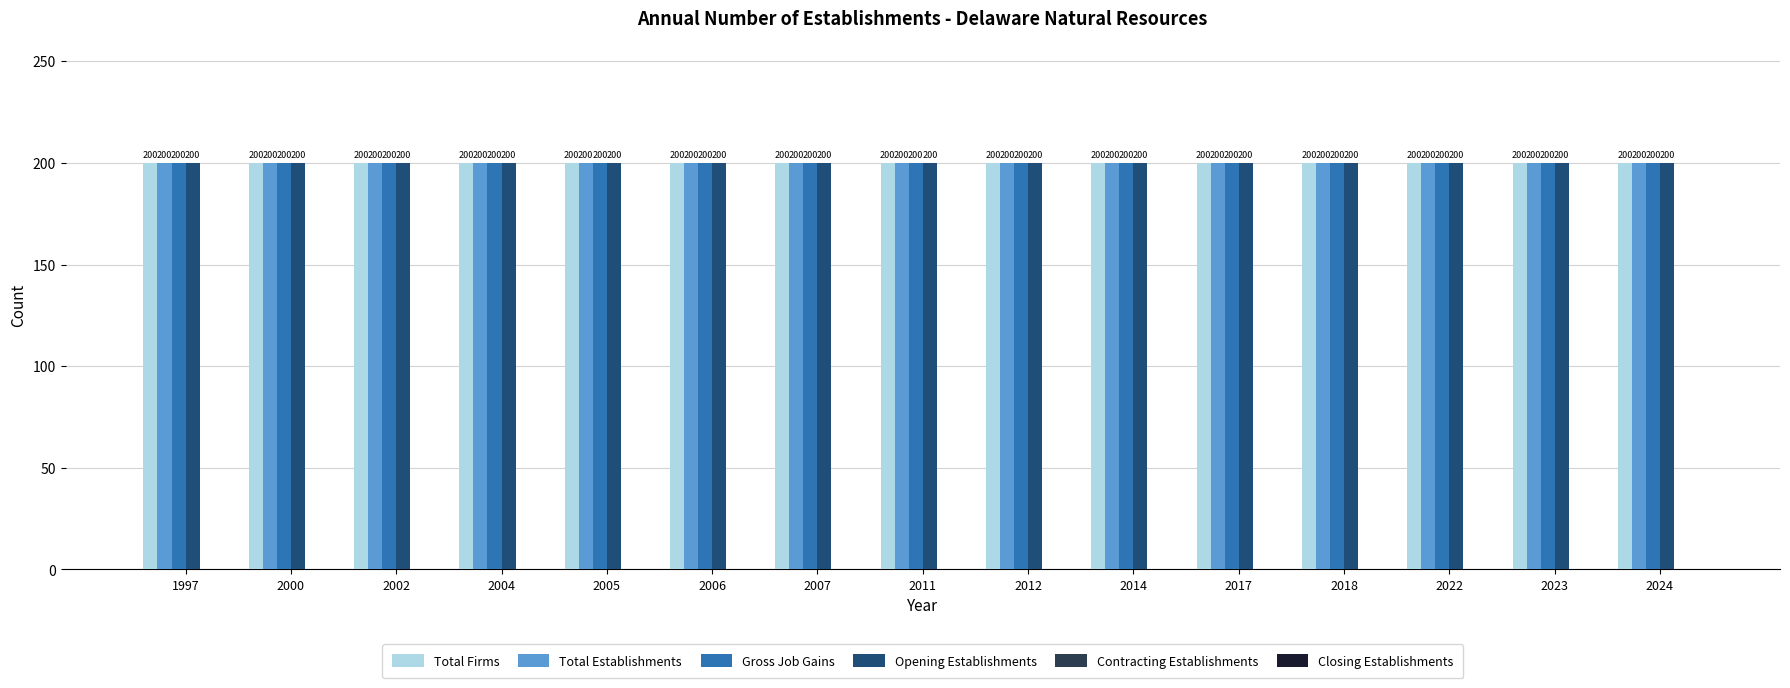

Reading right to left, extract all data points from this chart.

Total Firms: 2024=200	2023=200	2022=200	2018=200	2017=200	2014=200	2012=200	2011=200	2007=200	2006=200	2005=200	2004=200	2002=200	2000=200	1997=200
Total Establishments: 2024=200	2023=200	2022=200	2018=200	2017=200	2014=200	2012=200	2011=200	2007=200	2006=200	2005=200	2004=200	2002=200	2000=200	1997=200
Gross Job Gains: 2024=200	2023=200	2022=200	2018=200	2017=200	2014=200	2012=200	2011=200	2007=200	2006=200	2005=200	2004=200	2002=200	2000=200	1997=200
Opening Establishments: 2024=200	2023=200	2022=200	2018=200	2017=200	2014=200	2012=200	2011=200	2007=200	2006=200	2005=200	2004=200	2002=200	2000=200	1997=200
Contracting Establishments: 2024=0	2023=0	2022=0	2018=0	2017=0	2014=0	2012=0	2011=0	2007=0	2006=0	2005=0	2004=0	2002=0	2000=0	1997=0
Closing Establishments: 2024=0	2023=0	2022=0	2018=0	2017=0	2014=0	2012=0	2011=0	2007=0	2006=0	2005=0	2004=0	2002=0	2000=0	1997=0